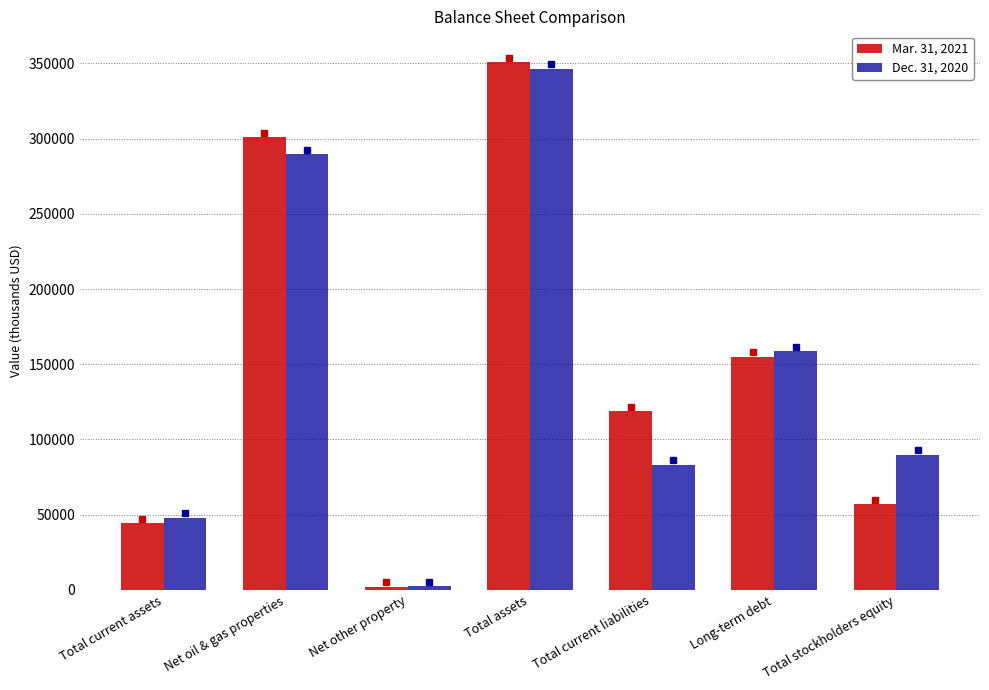

Reading left to right, list all the values displayed in this chart.

Mar. 31, 2021: Total current assets=44468	Net oil & gas properties=300874	Net other property=2267	Total assets=350599	Total current liabilities=118762	Long-term debt=155086	Total stockholders equity=57011
Dec. 31, 2020: Total current assets=47836	Net oil & gas properties=289605	Net other property=2386	Total assets=346497	Total current liabilities=83176	Long-term debt=158489	Total stockholders equity=89958